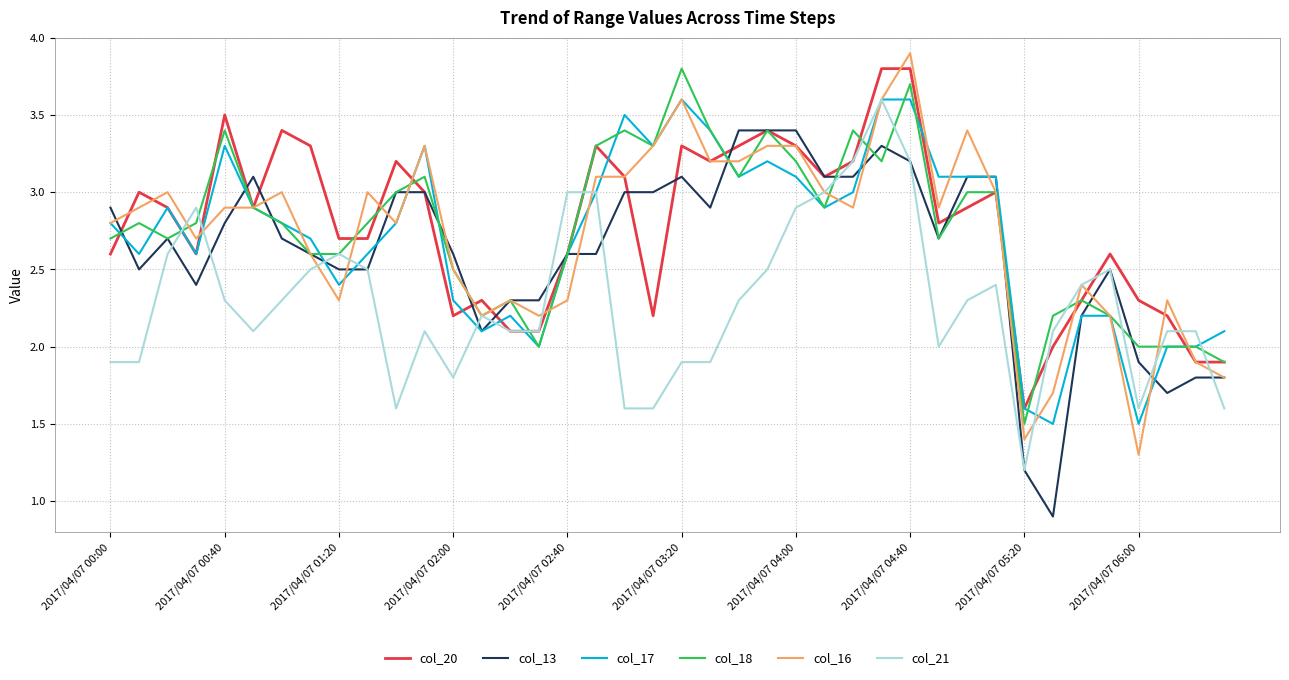

What is the maximum value for col_20?

3.8